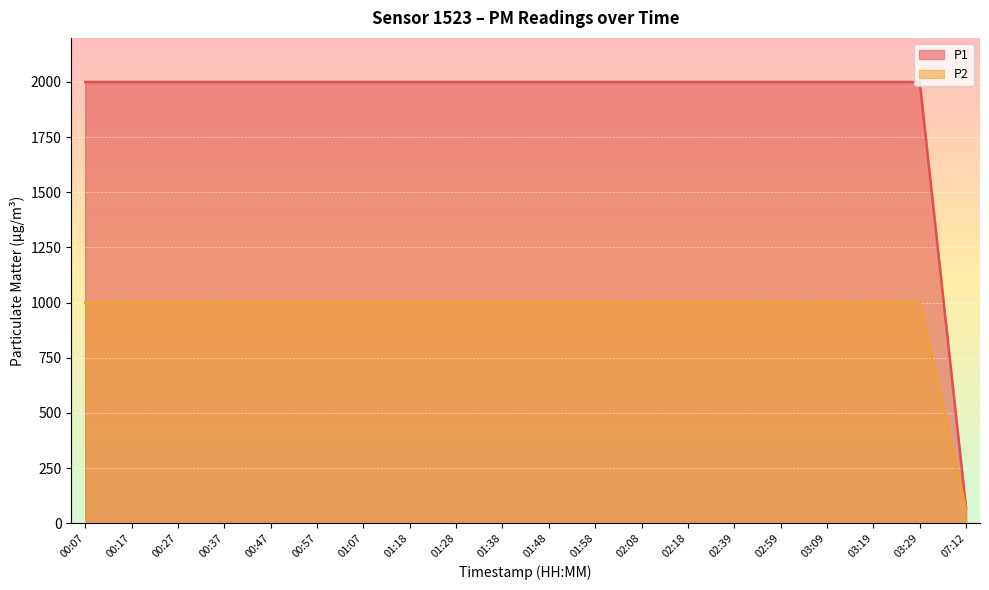

What is the label of the 11th point from the left?

01:48